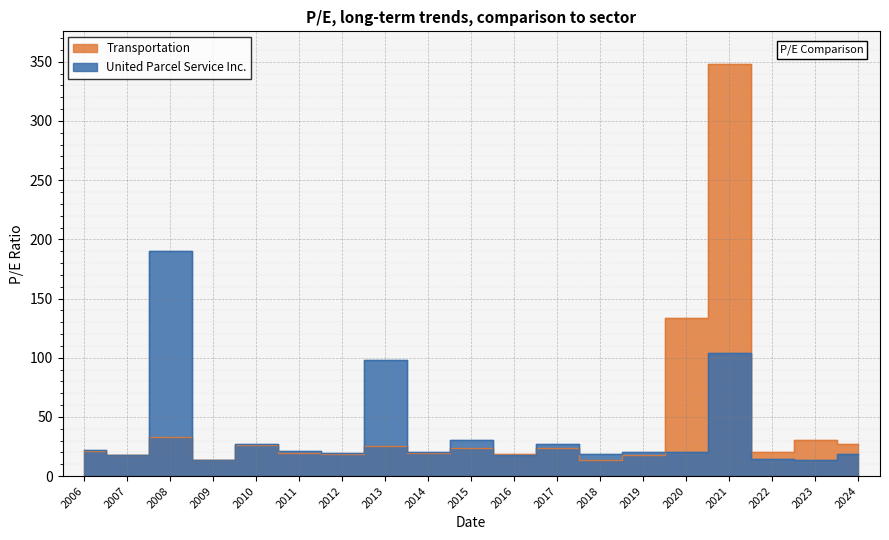

Which has a higher value, 2011-02-28 or 2018-02-21?

2011-02-28